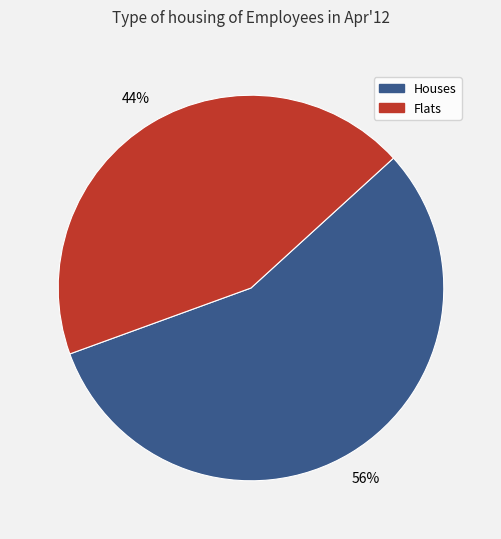

To the nearest percent, what is the average slice percentage?

50%